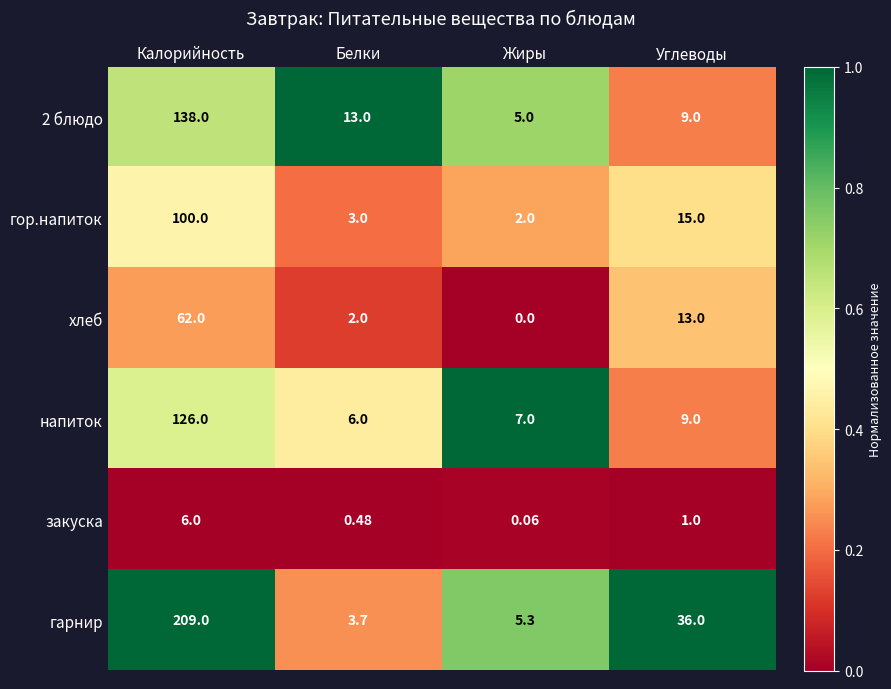

Where does the гор.напиток series first go above 15?

Калорийность